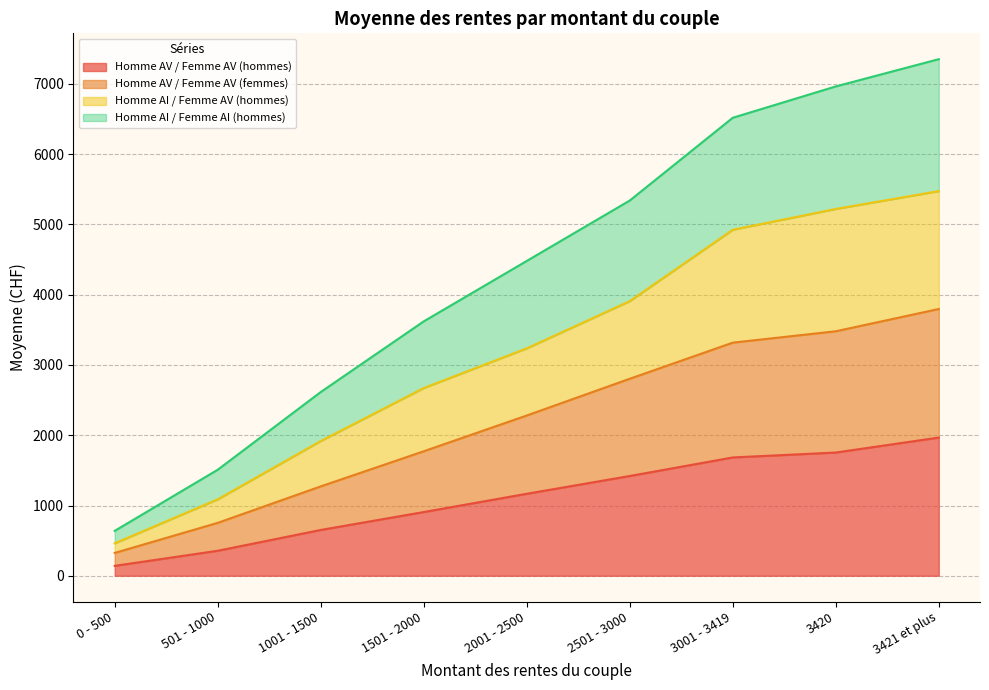

At 1501 - 2000, list the series in order from smallest to largest.

Homme AV / Femme AV (hommes), Homme AV / Femme AV (femmes), Homme AI / Femme AV (hommes), Homme AI / Femme AI (hommes)